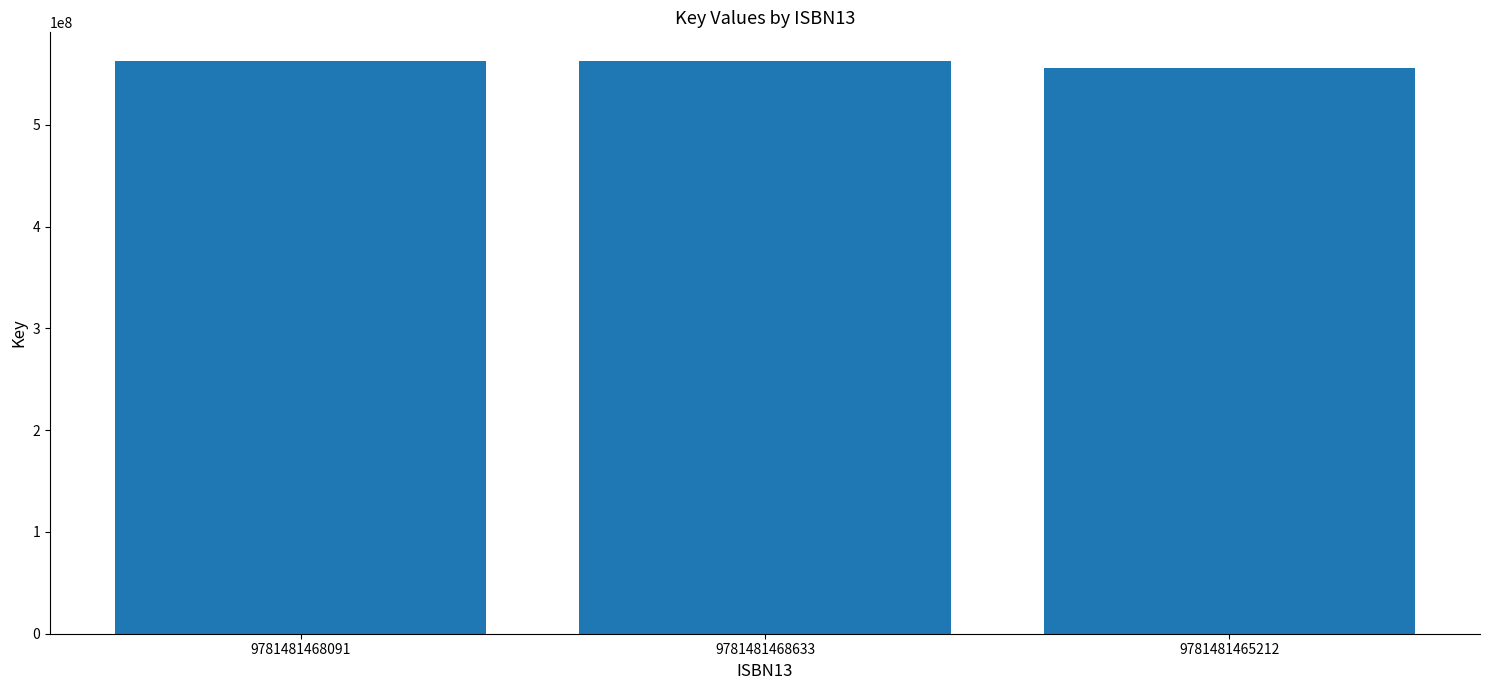

True or false: the data shows 822974685 at 9781481465212.

False